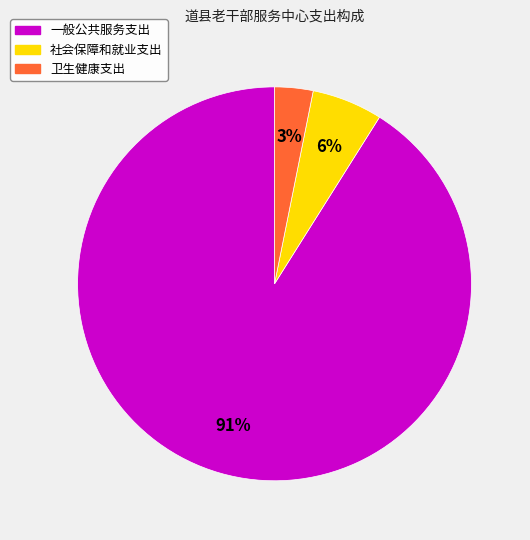

Between 社会保障和就业支出 and 一般公共服务支出, which is larger?

一般公共服务支出